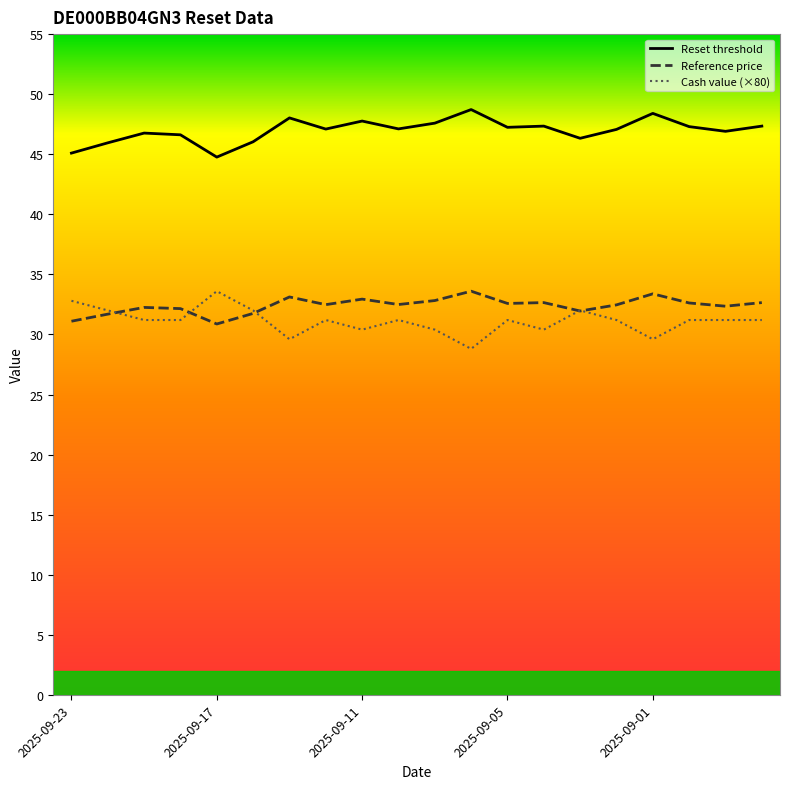

Which series has the largest total across all categories?

Reset threshold